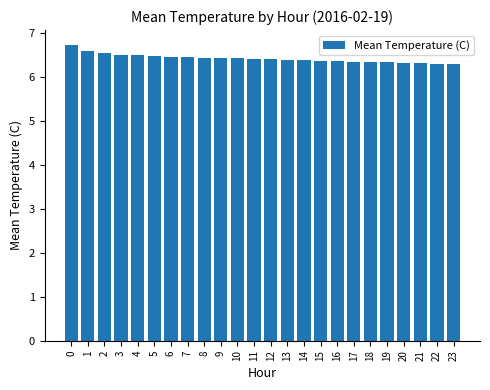

How many series are shown in this chart?

1